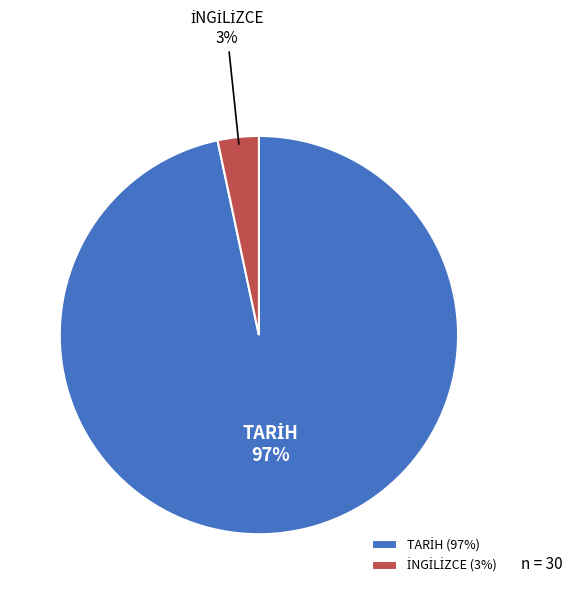

To the nearest percent, what is the average slice percentage?

50%